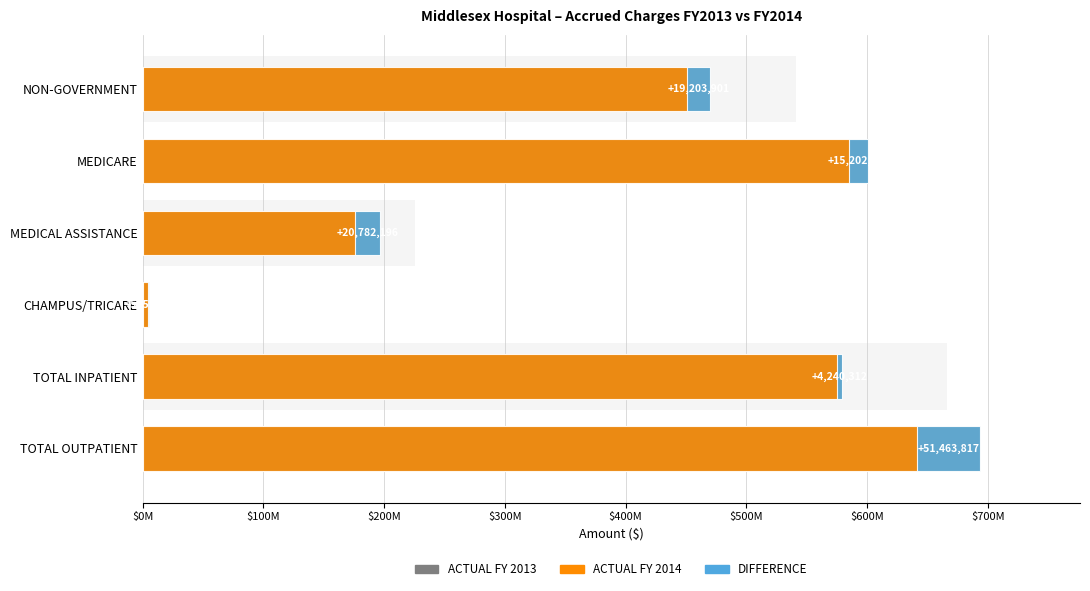

Reading left to right, transcribe all the data shown in this chart.

ACTUAL FY 2013: 451015896	585430051	175646641	4428890	574805058	641716420
ACTUAL FY 2014: 470219797	600632232	196428837	4944741	579045370	693180237
DIFFERENCE: 19203901	15202181	20782196	515851	4240312	51463817